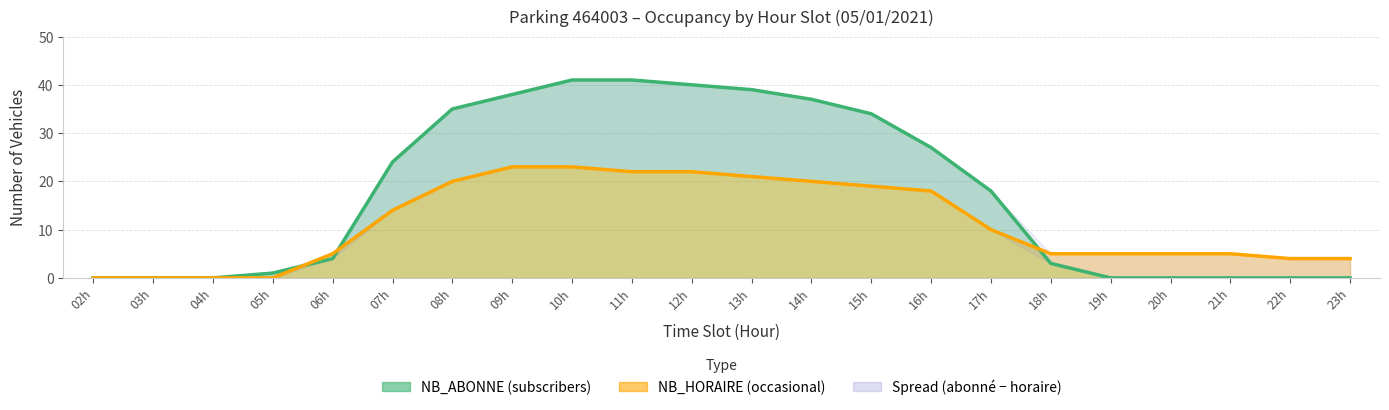

What is the difference between the NB_HORAIRE (occasional) values at 10h and 21h?

18